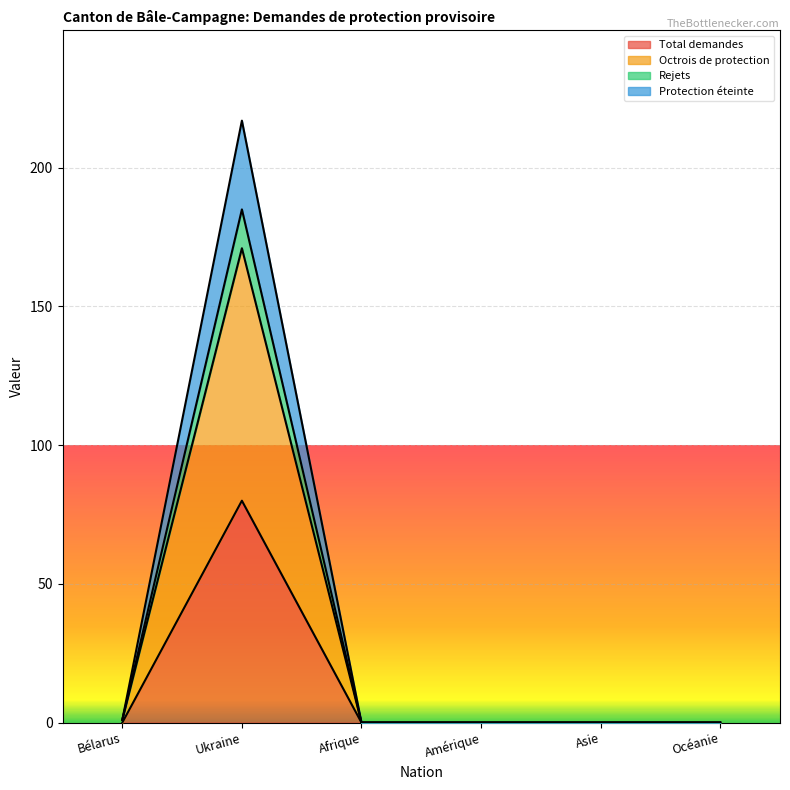

Which category has the highest value in the Total demandes series?

Ukraine